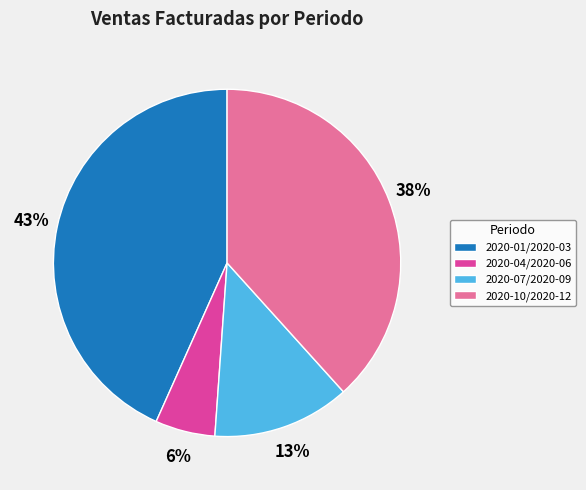

Does 2020-10/2020-12 represent more than half of the total?

No